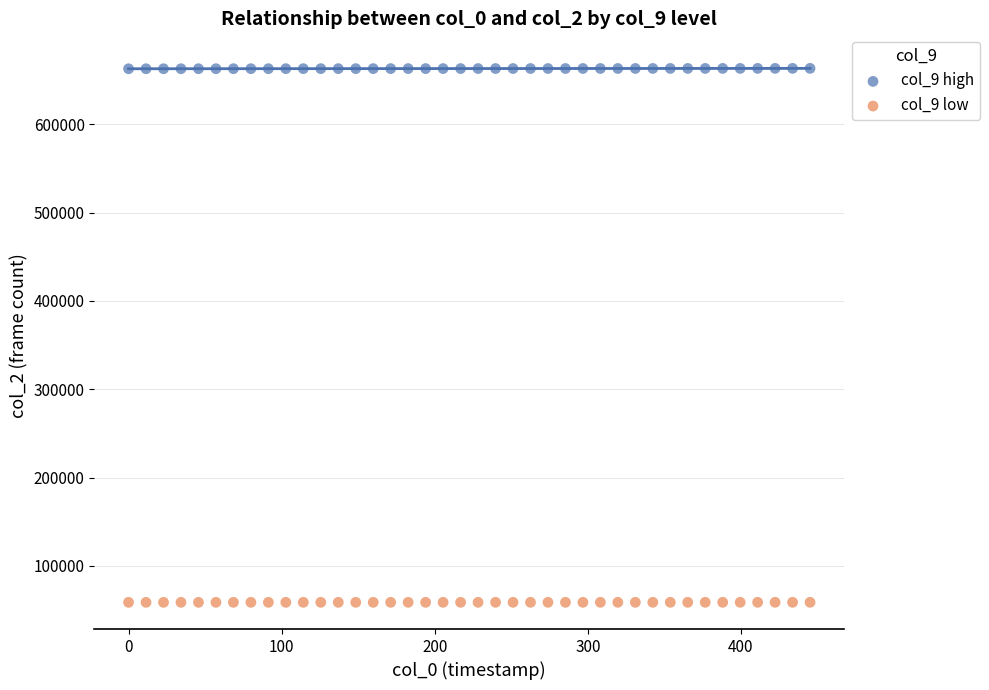

What are all the series names shown in the legend?

col_9 high, col_9 low